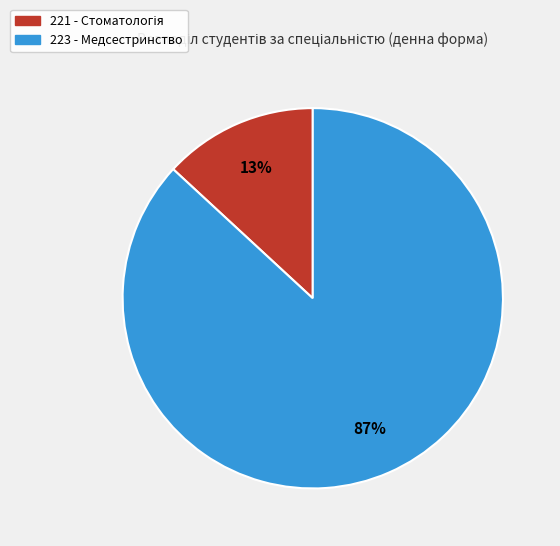

Which slice represents more than half of the pie?

223 - Медсестринство